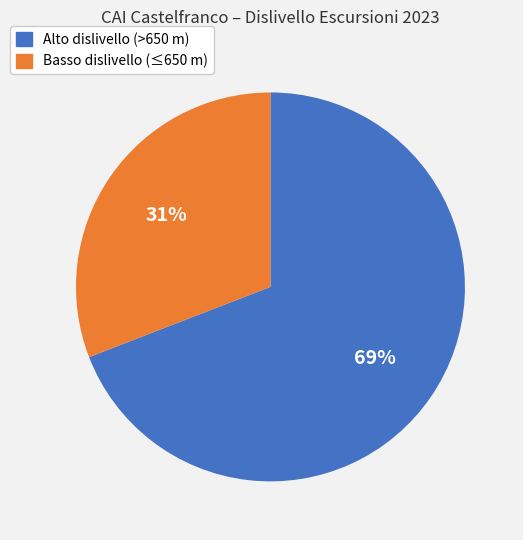

Count the number of slices in the pie.

2